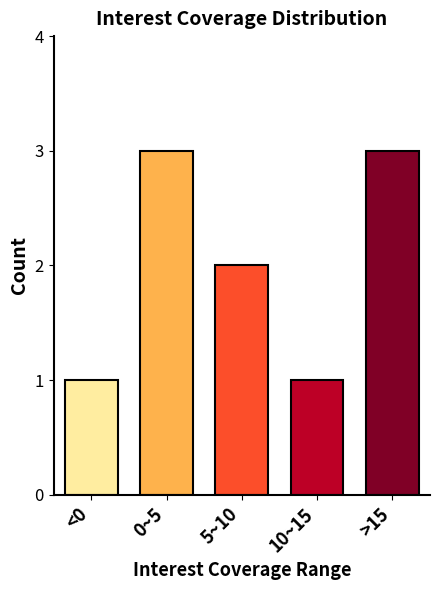

Reading left to right, transcribe all the data shown in this chart.

1	3	2	1	3